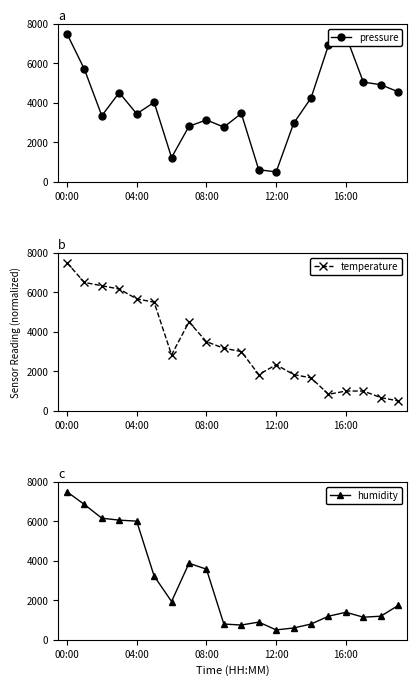

How many interior local valleys does the temperature series have?

3